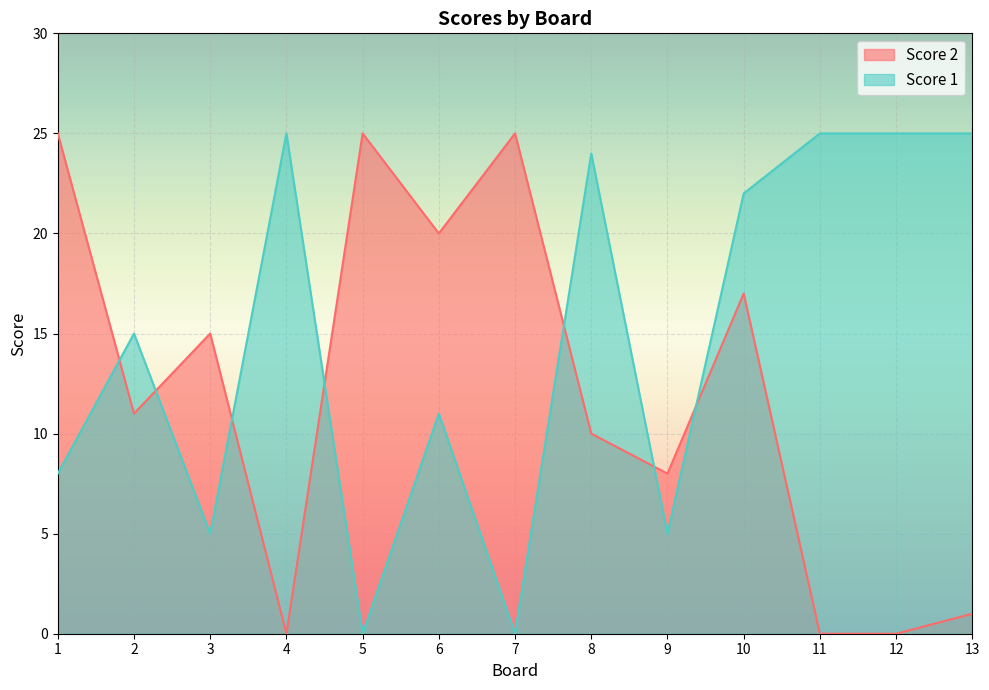

Is it true that Score 1 equals 10 at 2?

False